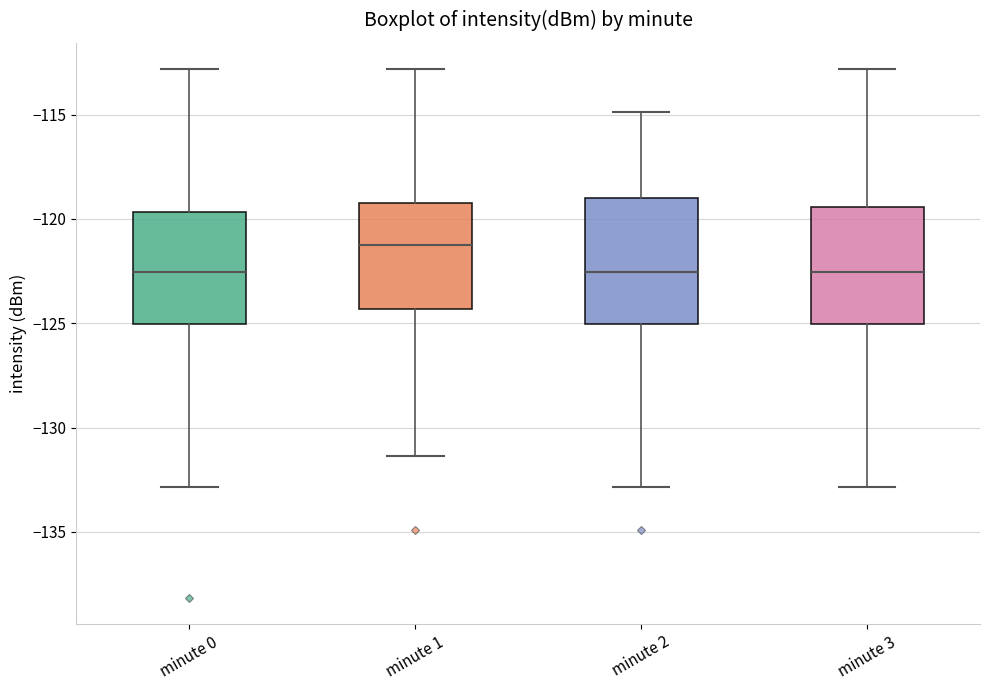

Which box's median line is the highest?

minute 1